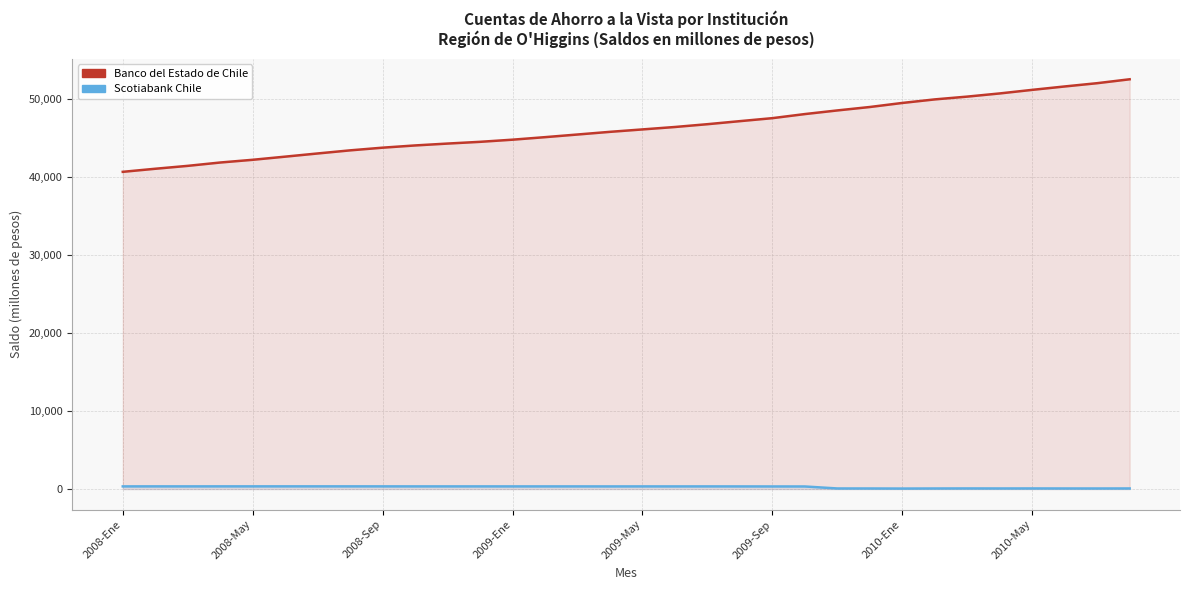

At which label does Scotiabank Chile first exceed 342?

2008-Ene